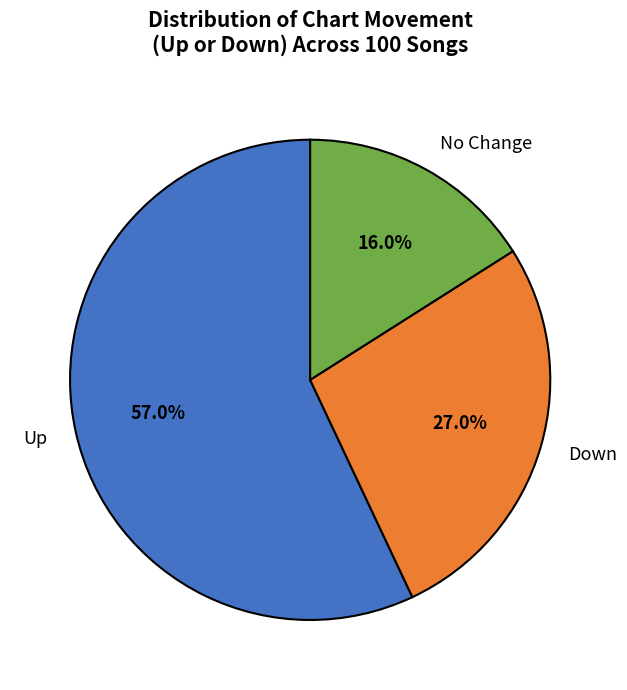

Rank the categories by value from lowest to highest.

No Change, Down, Up